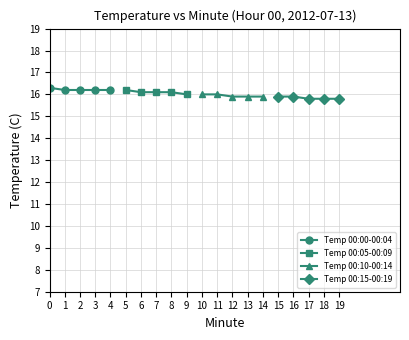

What is the value of the Temp 00:00-00:04 point at the 4th from the left?

16.2